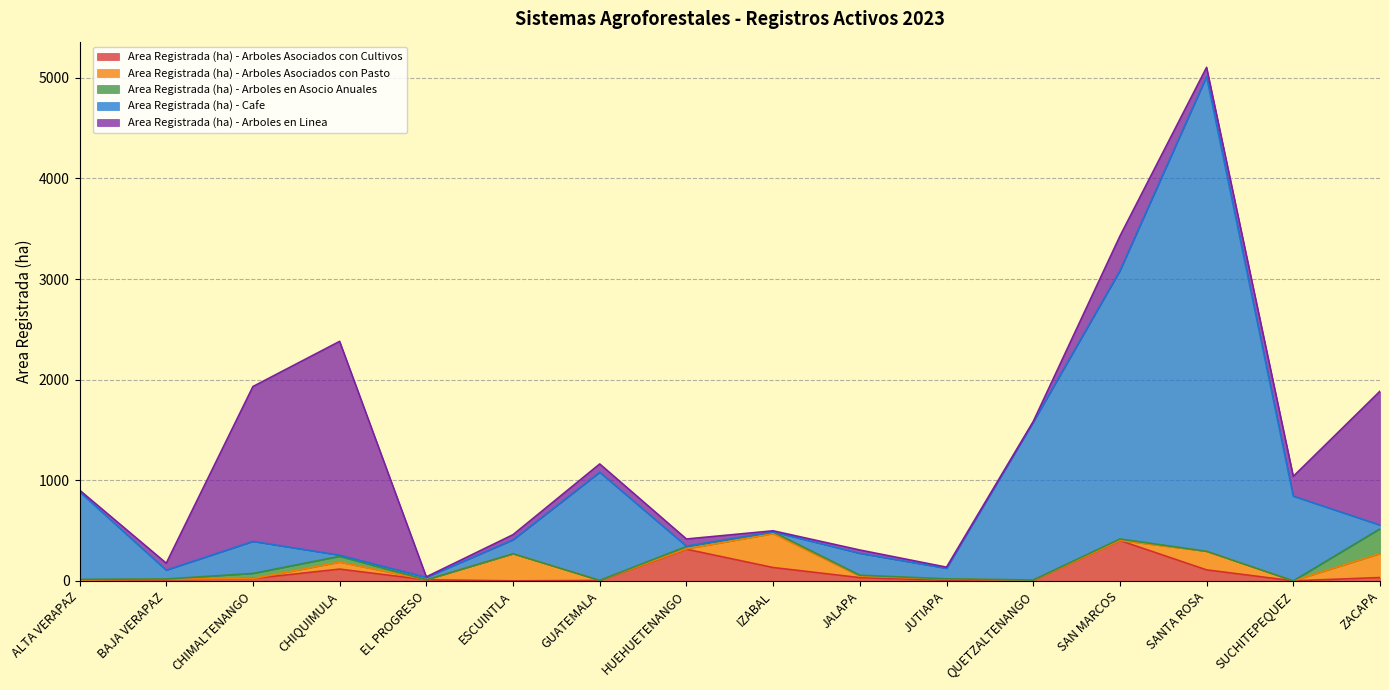

Which series has the largest range (max minus min)?

Area Registrada (ha) - Cafe